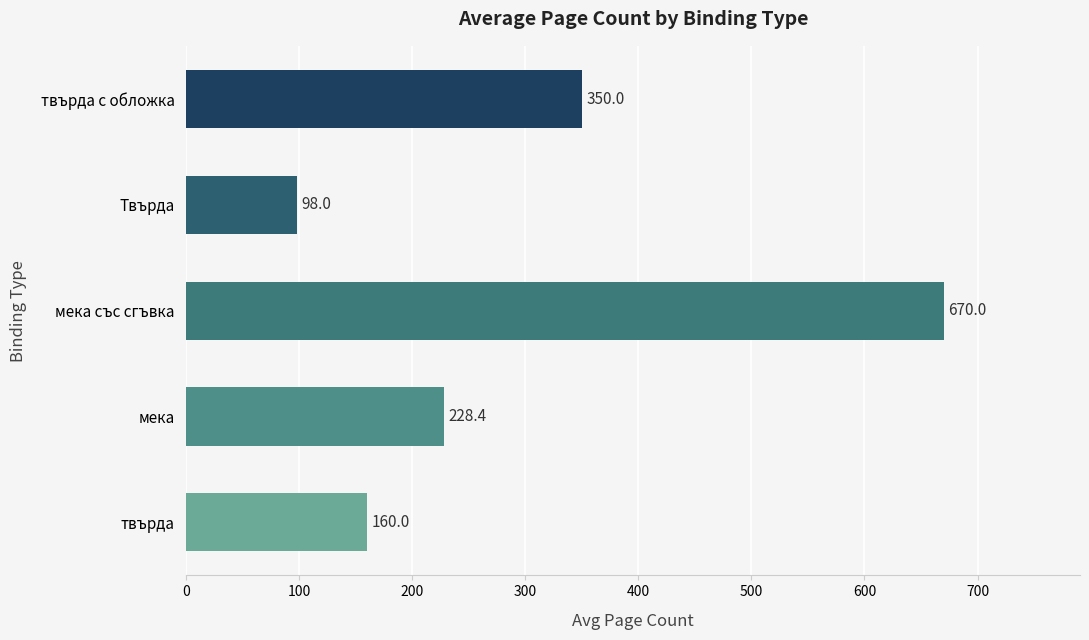

Where is the data nearest to the value 384?

твърда с обложка